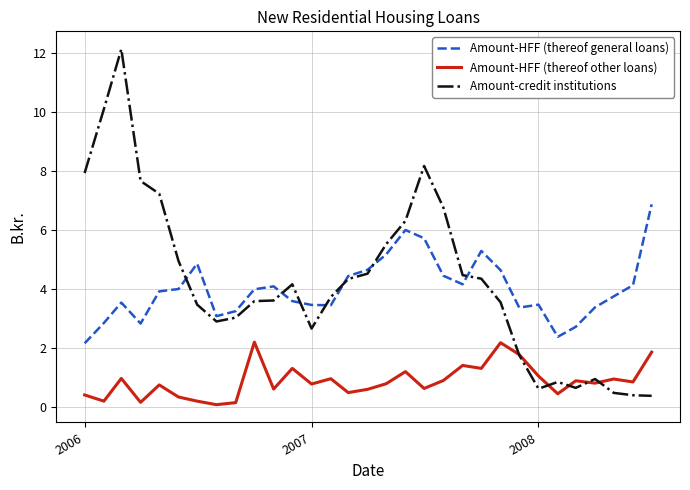

Which series has the widest spread of values?

Amount-credit institutions